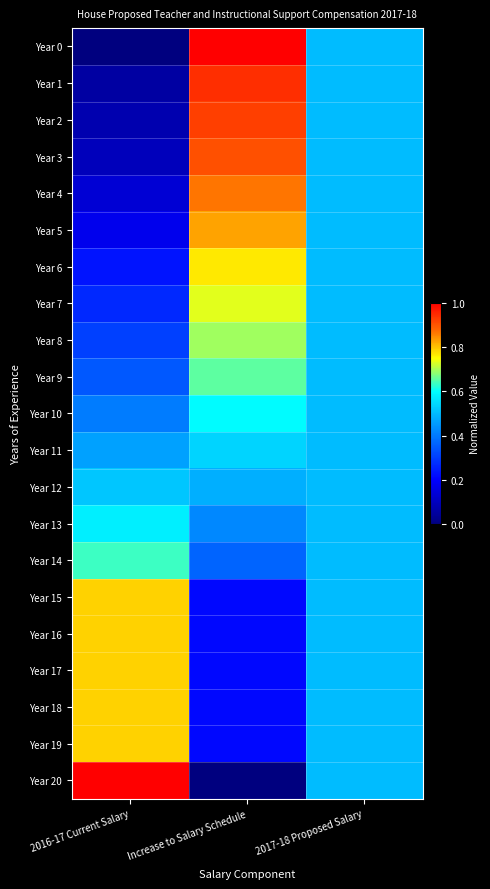

Reading left to right, transcribe all the data shown in this chart.

Year 0: 2016-17 Current Salary=0.0	Increase to Salary Schedule=1.0	2017-18 Proposed Salary=0.5
Year 1: 2016-17 Current Salary=0.1	Increase to Salary Schedule=0.9	2017-18 Proposed Salary=0.5
Year 2: 2016-17 Current Salary=0.1	Increase to Salary Schedule=0.9	2017-18 Proposed Salary=0.5
Year 3: 2016-17 Current Salary=0.1	Increase to Salary Schedule=0.9	2017-18 Proposed Salary=0.5
Year 4: 2016-17 Current Salary=0.1	Increase to Salary Schedule=0.9	2017-18 Proposed Salary=0.5
Year 5: 2016-17 Current Salary=0.2	Increase to Salary Schedule=0.8	2017-18 Proposed Salary=0.5
Year 6: 2016-17 Current Salary=0.2	Increase to Salary Schedule=0.8	2017-18 Proposed Salary=0.5
Year 7: 2016-17 Current Salary=0.3	Increase to Salary Schedule=0.7	2017-18 Proposed Salary=0.5
Year 8: 2016-17 Current Salary=0.3	Increase to Salary Schedule=0.7	2017-18 Proposed Salary=0.5
Year 9: 2016-17 Current Salary=0.3	Increase to Salary Schedule=0.7	2017-18 Proposed Salary=0.5
Year 10: 2016-17 Current Salary=0.4	Increase to Salary Schedule=0.6	2017-18 Proposed Salary=0.5
Year 11: 2016-17 Current Salary=0.5	Increase to Salary Schedule=0.5	2017-18 Proposed Salary=0.5
Year 12: 2016-17 Current Salary=0.5	Increase to Salary Schedule=0.5	2017-18 Proposed Salary=0.5
Year 13: 2016-17 Current Salary=0.6	Increase to Salary Schedule=0.4	2017-18 Proposed Salary=0.5
Year 14: 2016-17 Current Salary=0.6	Increase to Salary Schedule=0.4	2017-18 Proposed Salary=0.5
Year 15: 2016-17 Current Salary=0.8	Increase to Salary Schedule=0.2	2017-18 Proposed Salary=0.5
Year 16: 2016-17 Current Salary=0.8	Increase to Salary Schedule=0.2	2017-18 Proposed Salary=0.5
Year 17: 2016-17 Current Salary=0.8	Increase to Salary Schedule=0.2	2017-18 Proposed Salary=0.5
Year 18: 2016-17 Current Salary=0.8	Increase to Salary Schedule=0.2	2017-18 Proposed Salary=0.5
Year 19: 2016-17 Current Salary=0.8	Increase to Salary Schedule=0.2	2017-18 Proposed Salary=0.5
Year 20: 2016-17 Current Salary=1.0	Increase to Salary Schedule=0.0	2017-18 Proposed Salary=0.5